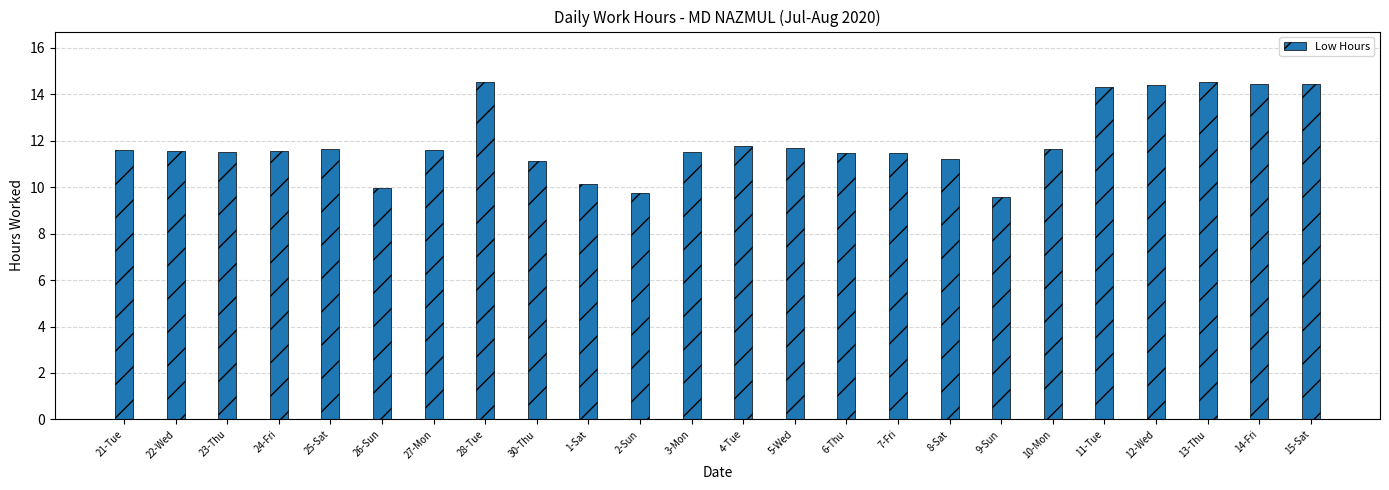

Approximately how many times larger is the value at 21-Tue compared to 9-Sun?

1.2